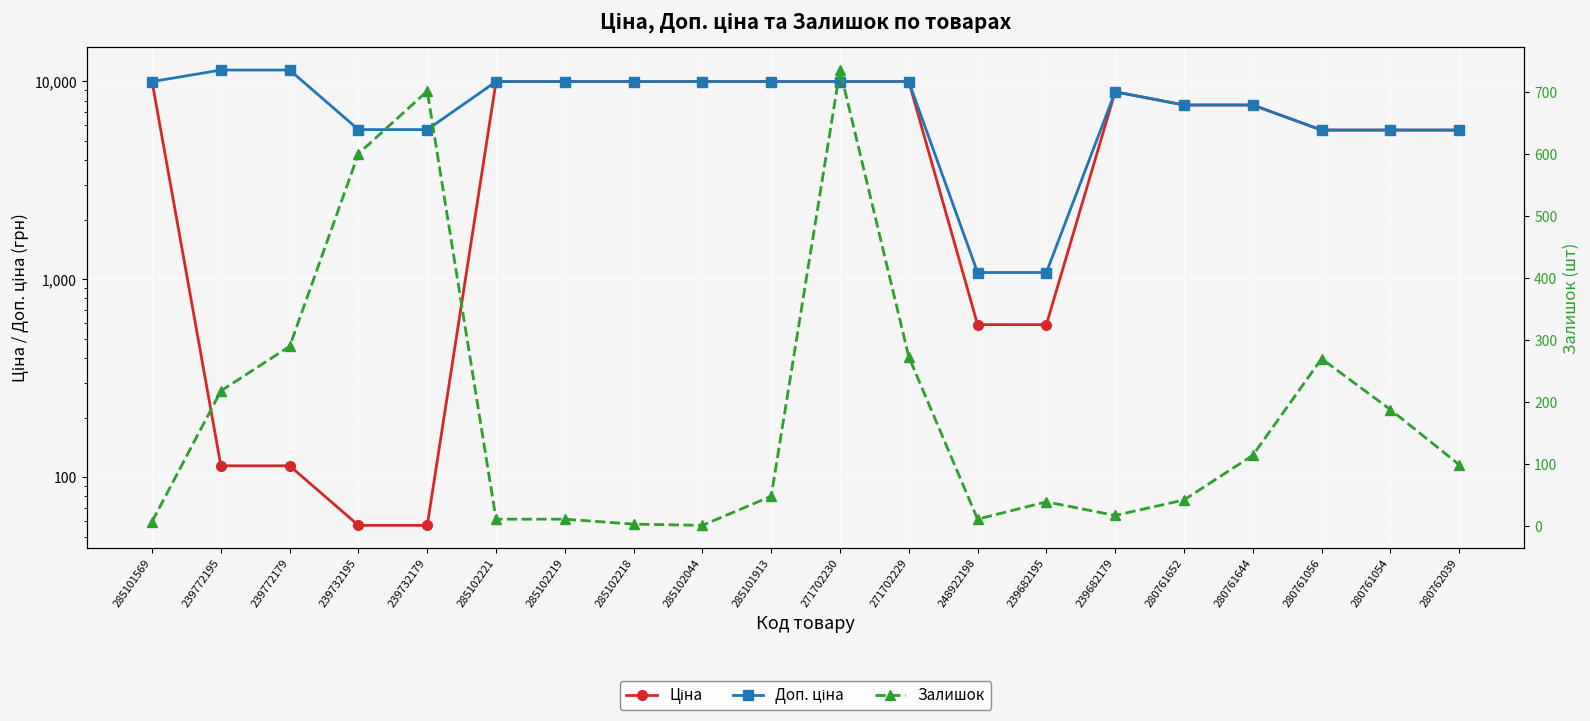

What is the lowest value of the Залишок series?

1.0